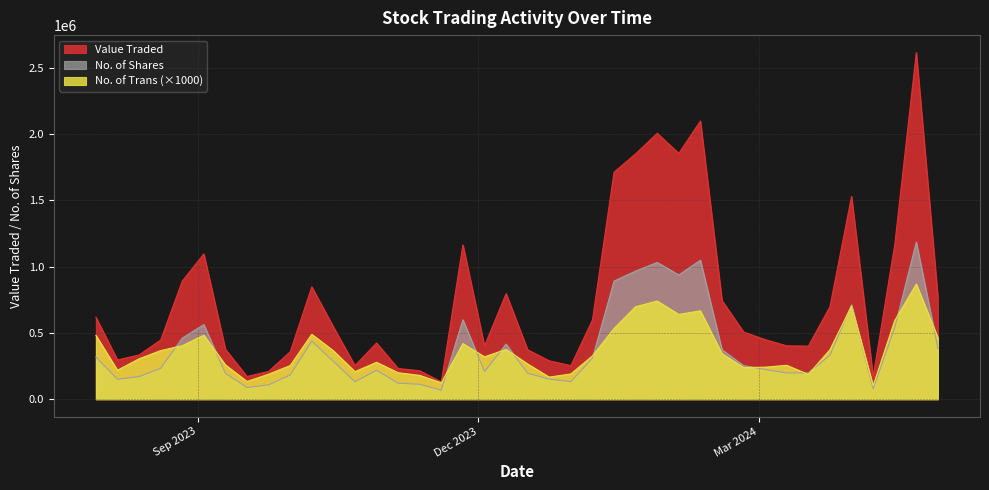

What is the average value of the No. of Trans series?

367